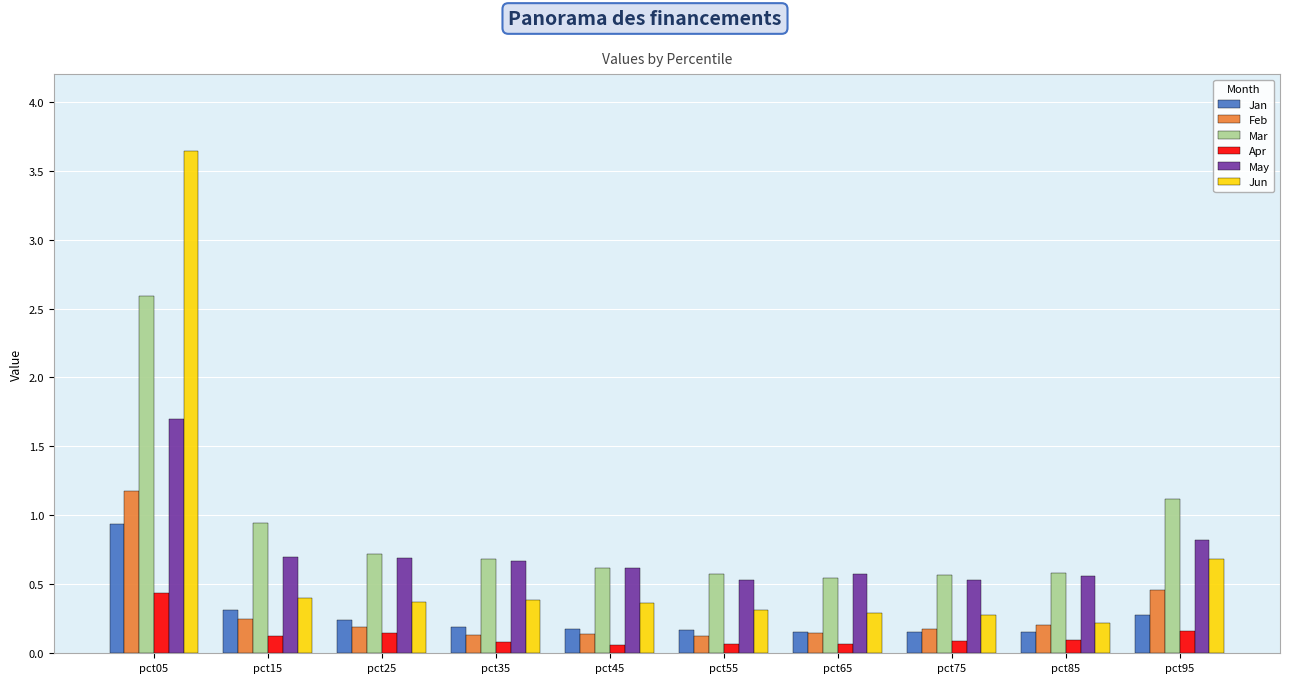

What is the maximum value for Apr?

0.4